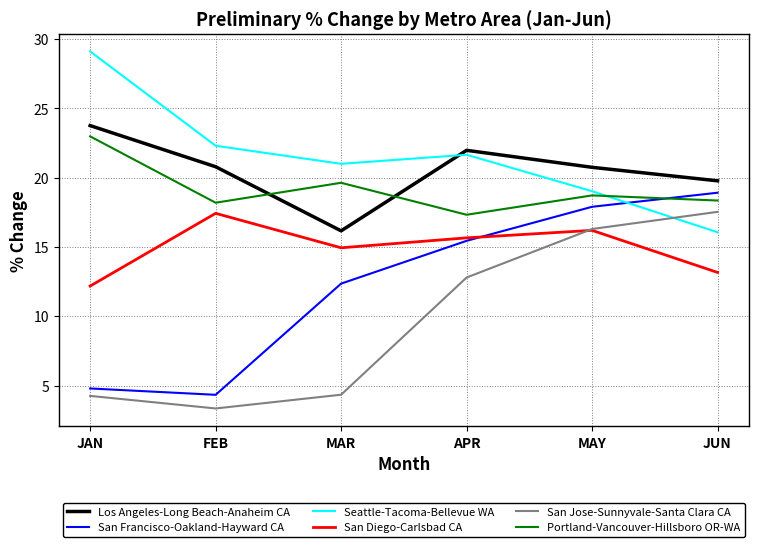

After their last crossing, which series has the higher values: Seattle-Tacoma-Bellevue WA or San Francisco-Oakland-Hayward CA?

San Francisco-Oakland-Hayward CA